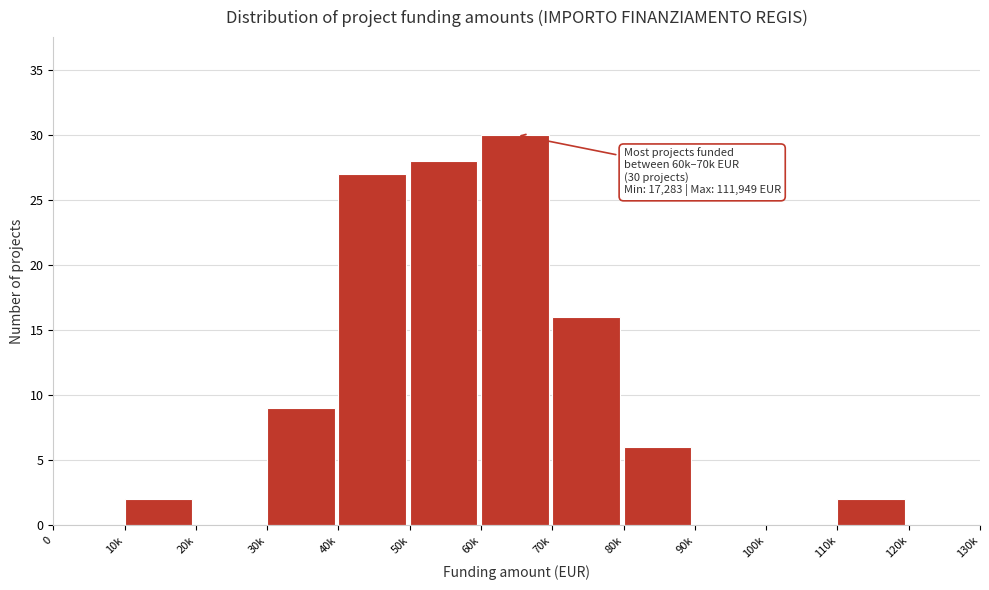

Reading left to right, extract all data points from this chart.

0=0	10k=2	20k=0	30k=9	40k=27	50k=28	60k=30	70k=16	80k=6	90k=0	100k=0	110k=2	120k=0